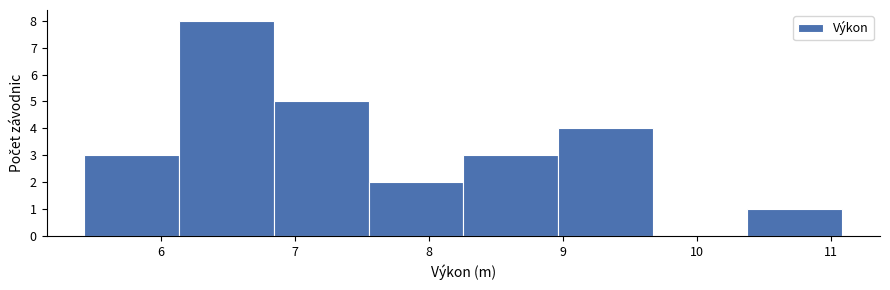

How tall is the bar that spans 5.4 to 6.1 on the x-axis? Neither the bar edges nor the heights are printed on the chart, so give them approximately, as read against the axes.

3